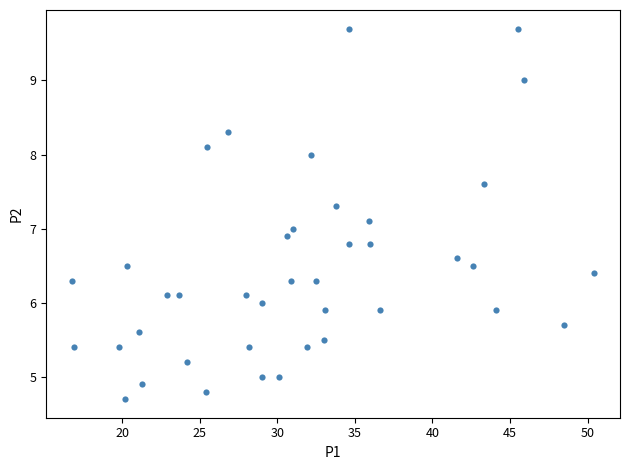

What is the range of X values (max minus min)?

33.6